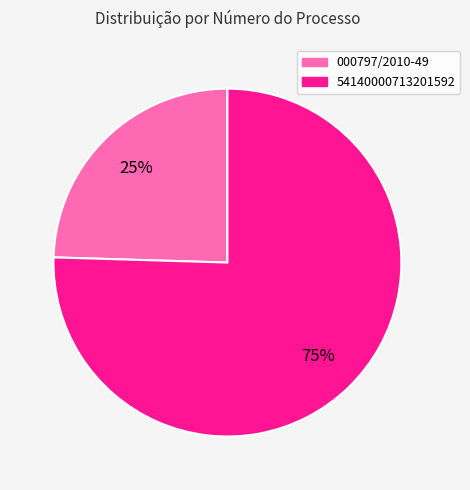

Is there a majority slice in this chart?

Yes